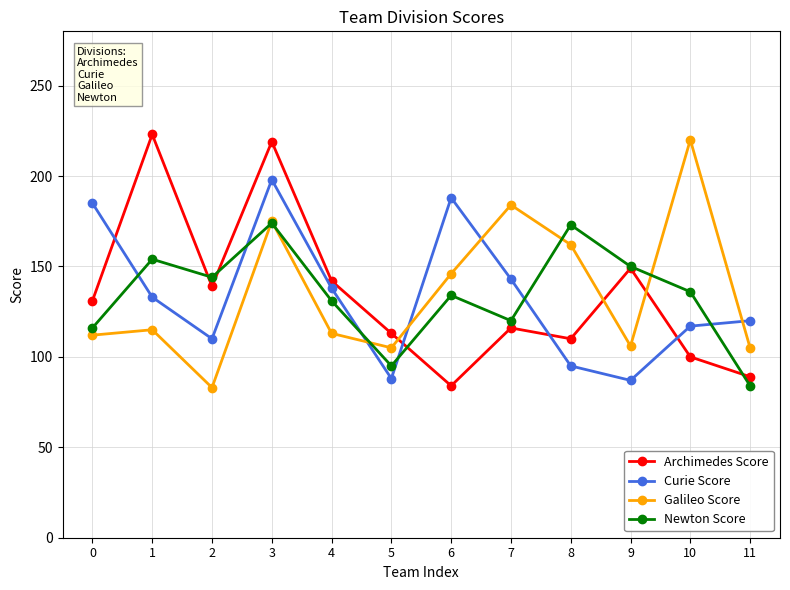

What is the minimum value for Curie Score?

87